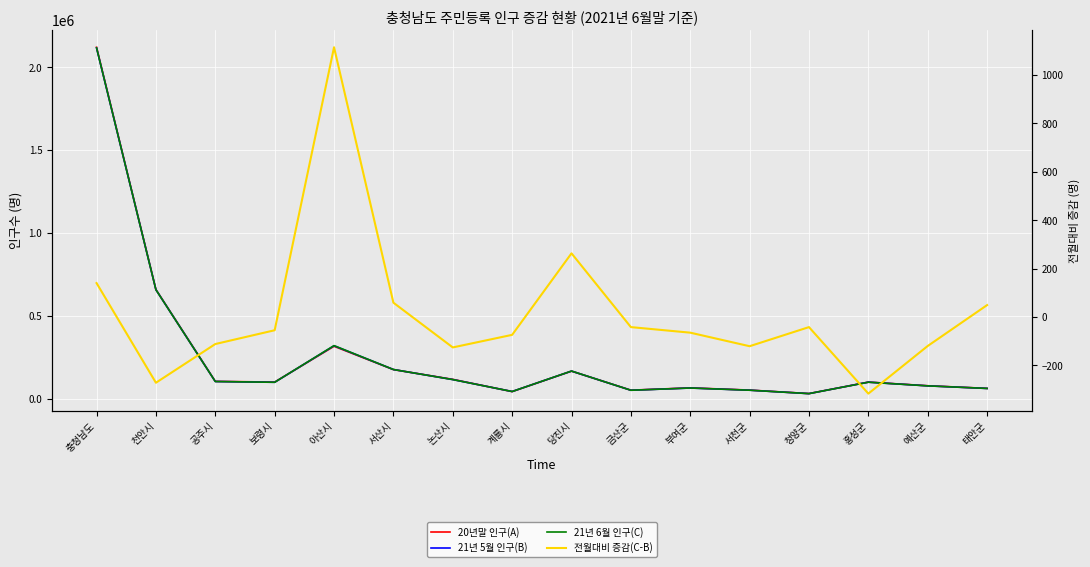

Reading left to right, extract all data points from this chart.

20년말 인구(A): 2121029	658808	104545	100229	316129	175591	116675	42822	166249	51413	65354	51866	30948	100102	78084	62214
21년 5월 인구(B): 2117260	657775	103752	99048	319225	176031	115431	43242	166491	50932	64426	51274	30590	99757	77468	61818
21년 6월 인구(C): 2117400	657503	103640	98993	320340	176090	115305	43168	166754	50890	64361	51153	30548	99440	77348	61867
전월대비 증감(C-B): 140	-272	-112	-55	1115	59	-126	-74	263	-42	-65	-121	-42	-317	-120	49